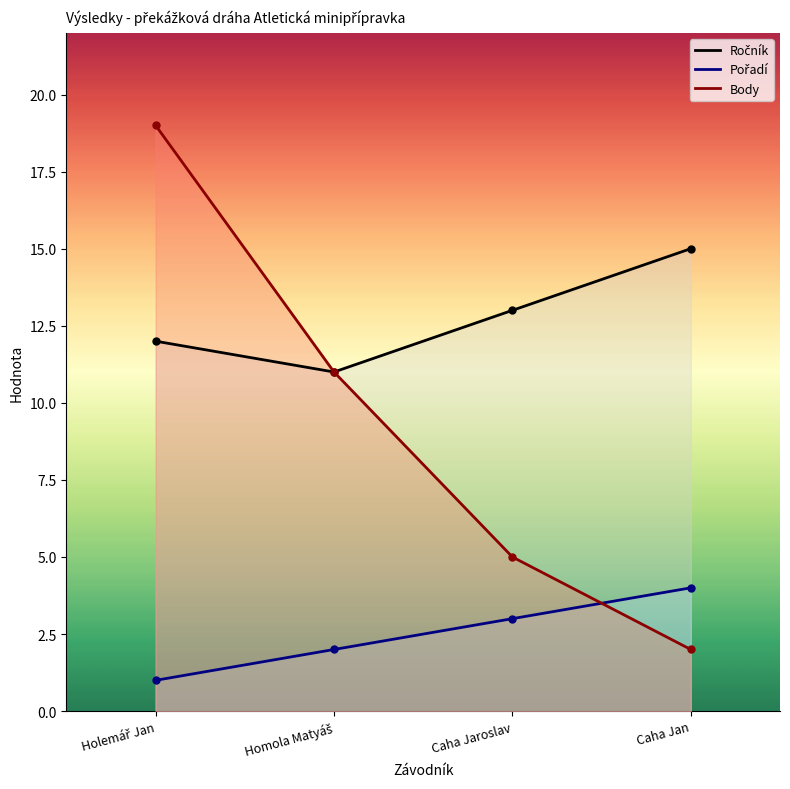

What is the sum of all Ročník values?

51